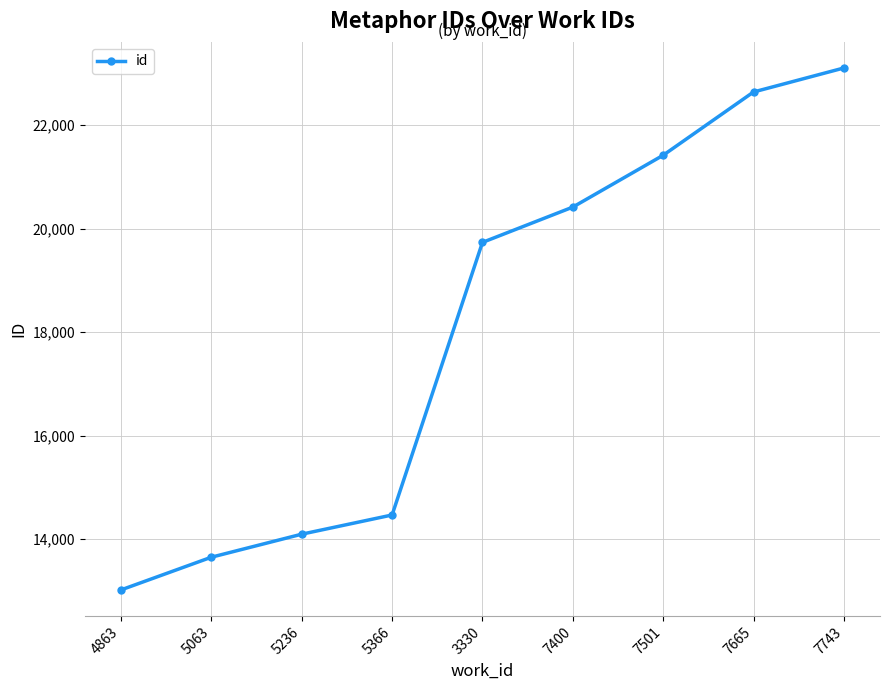

What is the maximum value shown in the chart?

23105